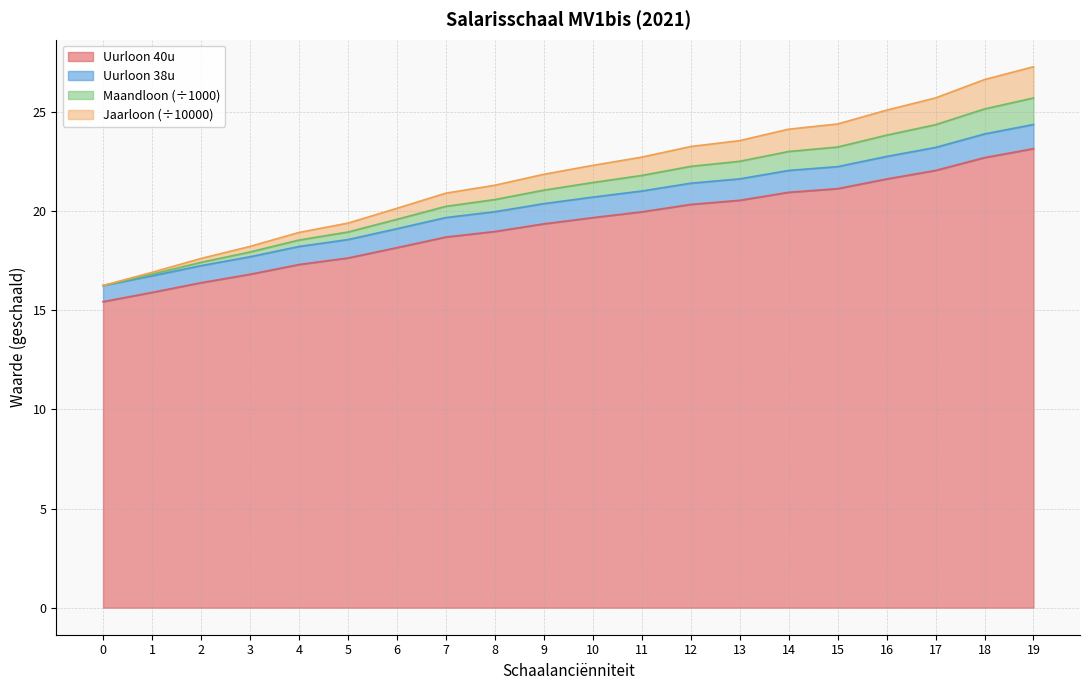

At how many categories does at least one series exceed 15?

20